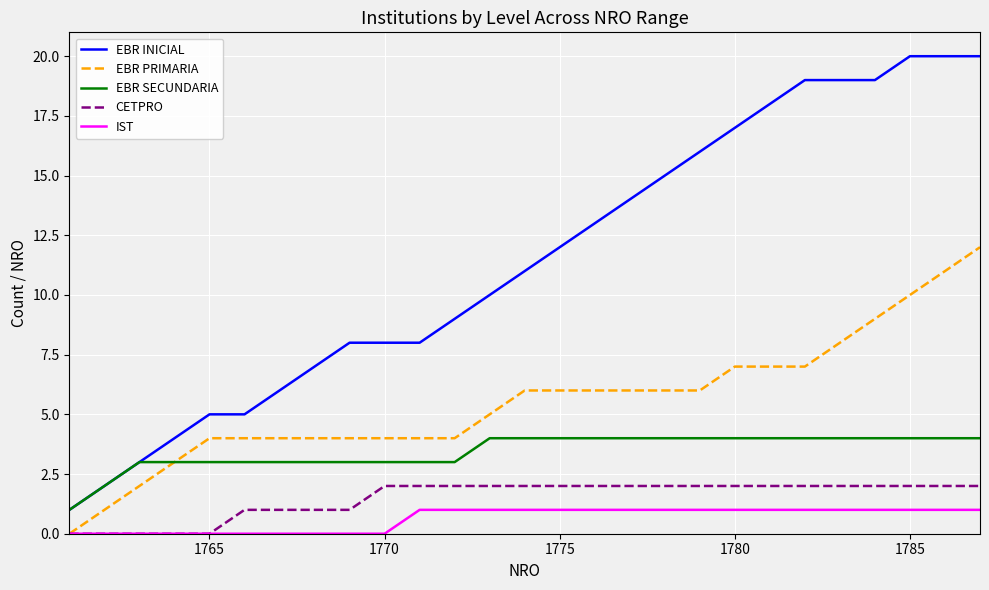

True or false: CETPRO and EBR SECUNDARIA intersect in this chart.

False